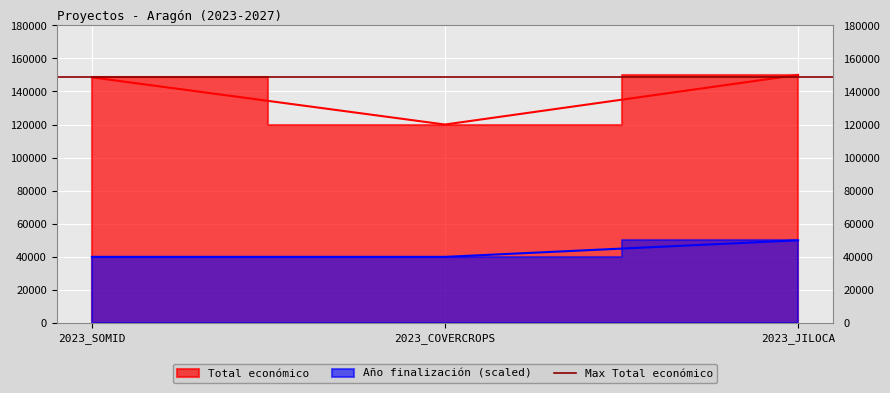

Which series has the largest total across all categories?

Total económico